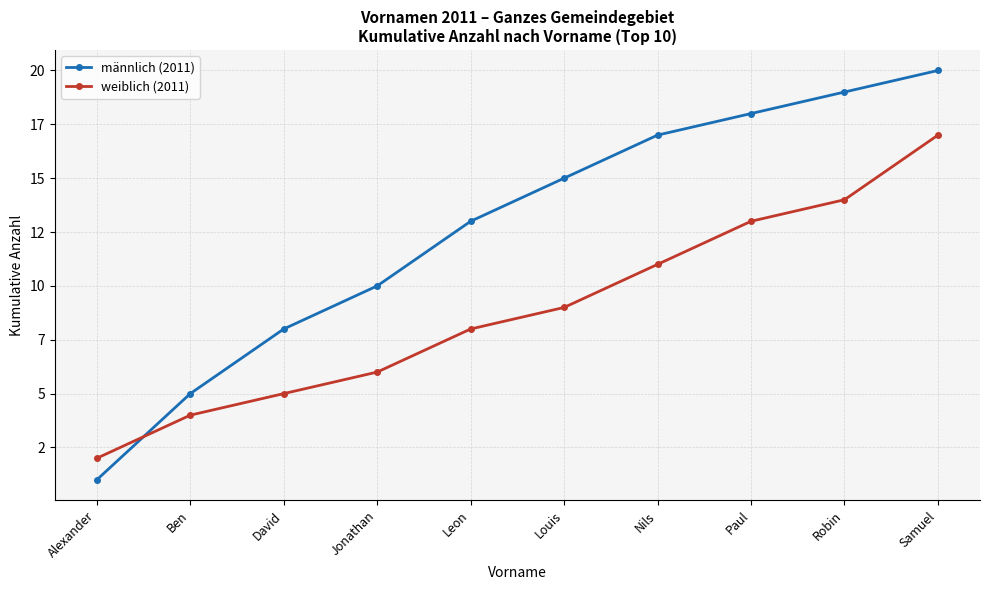

At Samuel, list the series in order from smallest to largest.

weiblich (2011), männlich (2011)